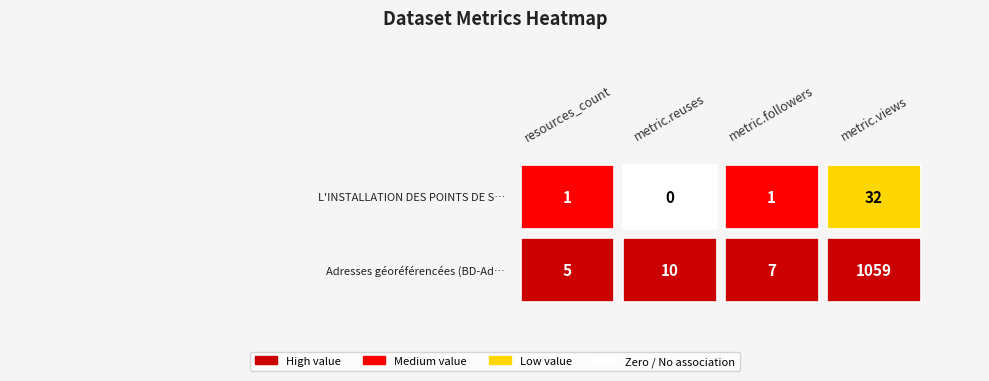

Read the Adresses géoréférencées (BD-Adresses) value at metric.views, to the nearest 10.

1060